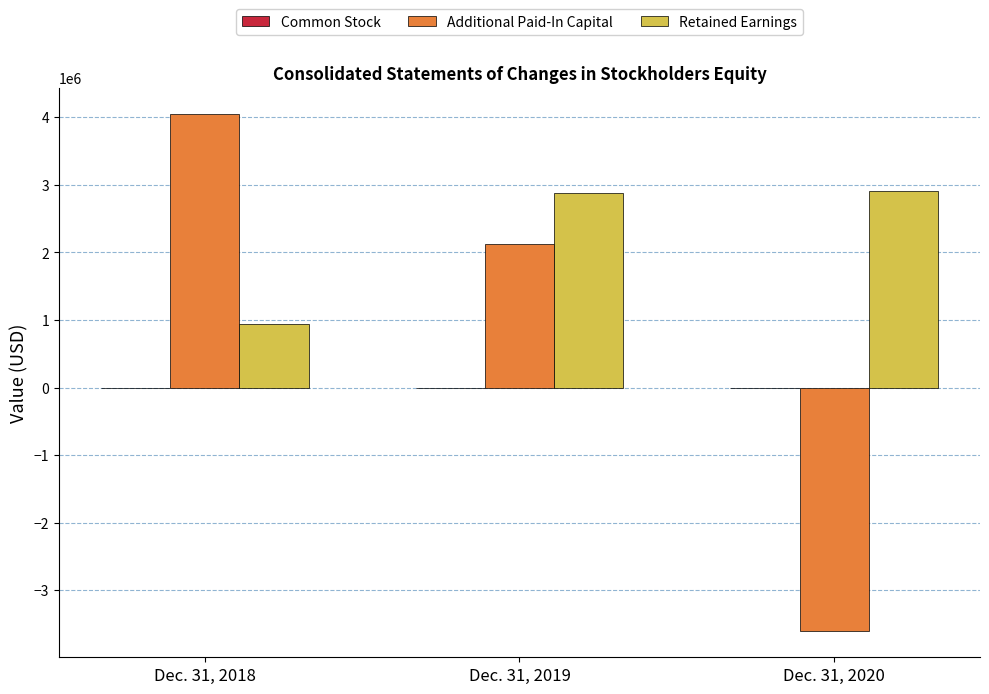

The value of Retained Earnings at Dec. 31, 2018 is 947510. True or false?

True